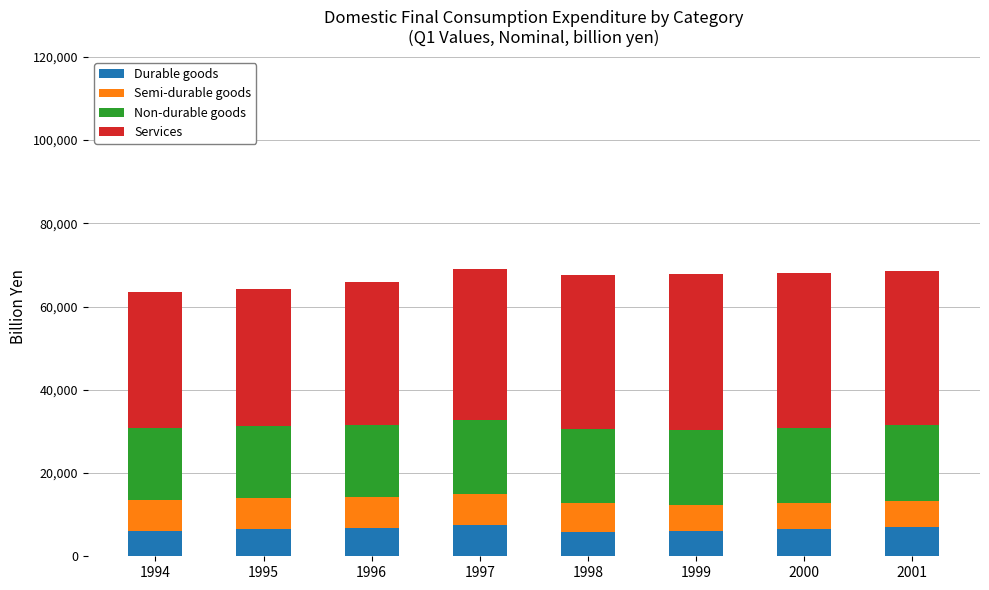

What is the sum of all Durable goods values?

52588.4